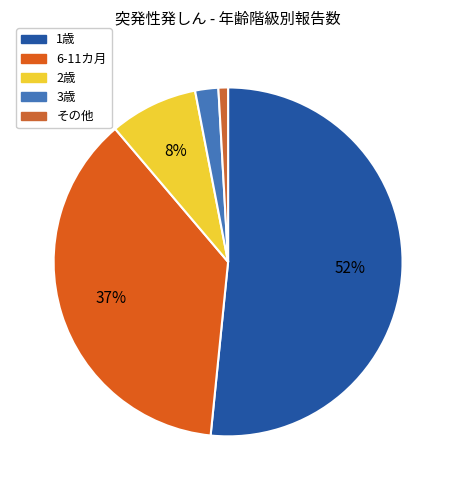

How many slices are in this pie chart?

5